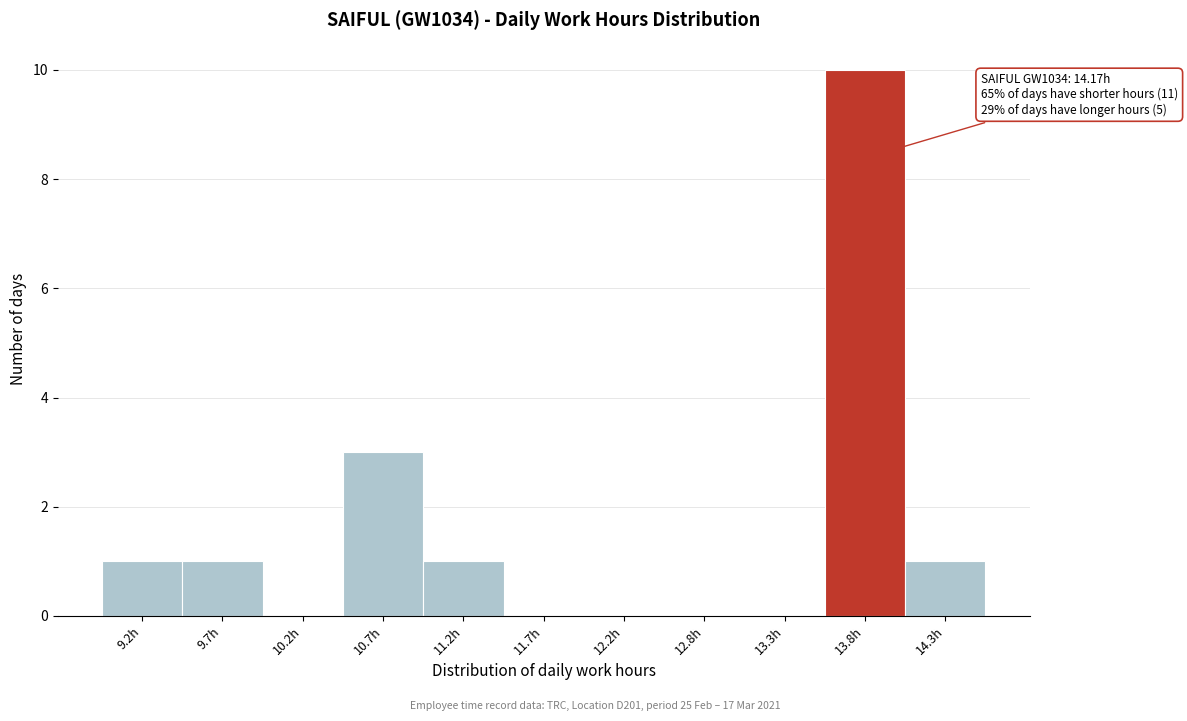

Reading left to right, extract all data points from this chart.

9.2h=1	9.7h=1	10.2h=0	10.7h=3	11.2h=1	11.7h=0	12.2h=0	12.8h=0	13.3h=0	13.8h=10	14.3h=1